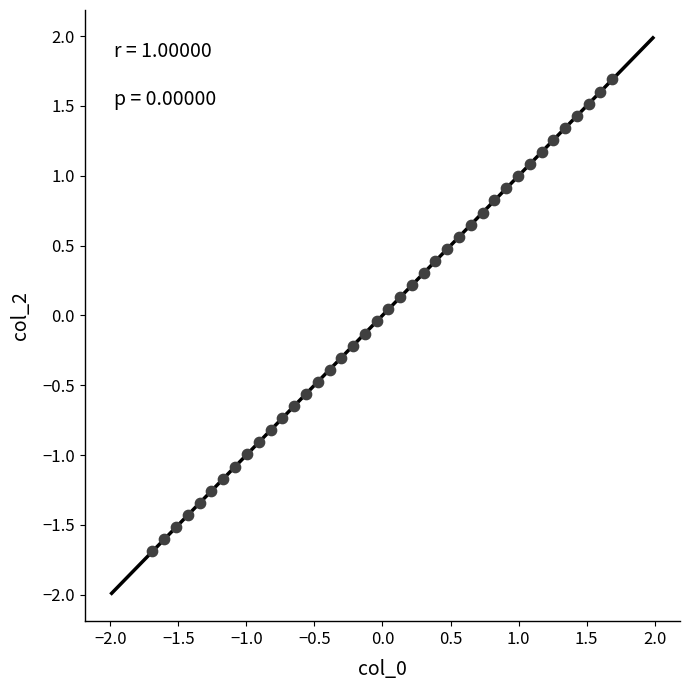

What is the range of Y values (max minus min)?

3.4